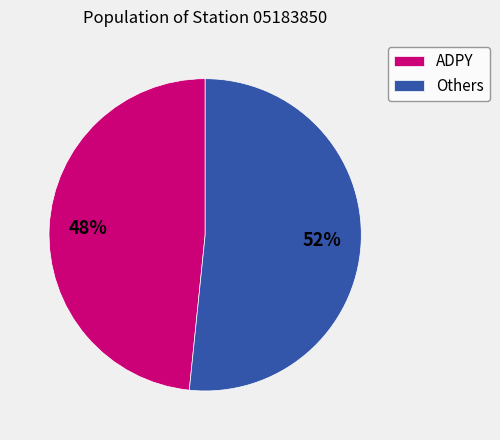

How many slices are in this pie chart?

2